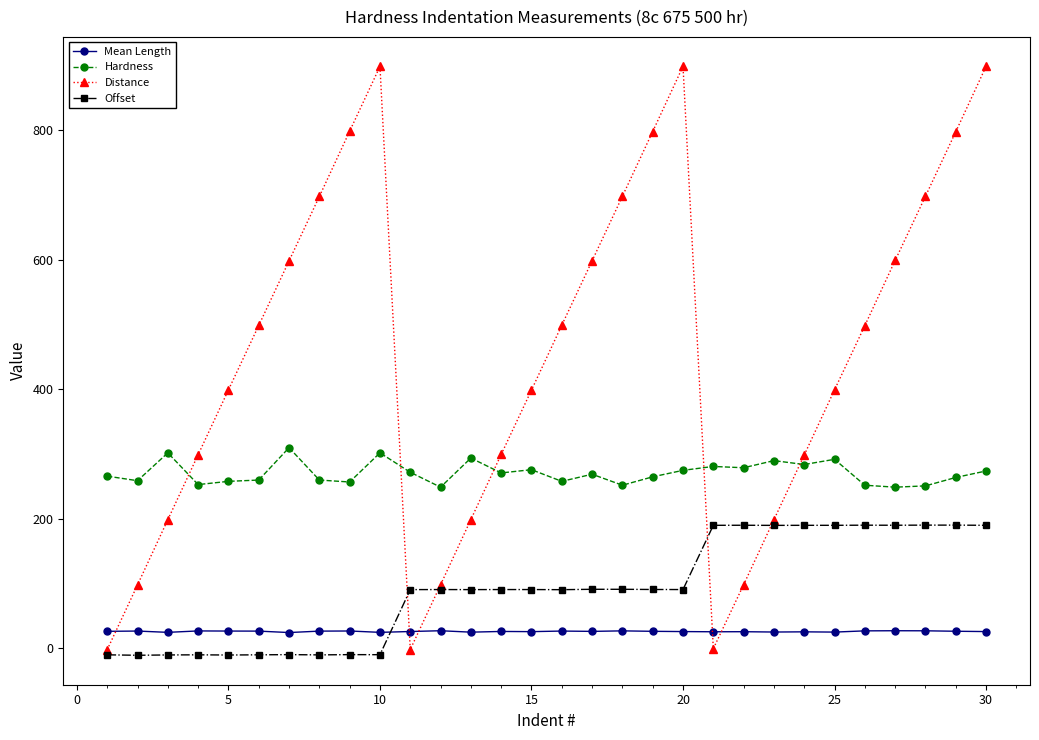

List the series in order of their overall mean, highest first.

Distance, Hardness, Offset, Mean Length